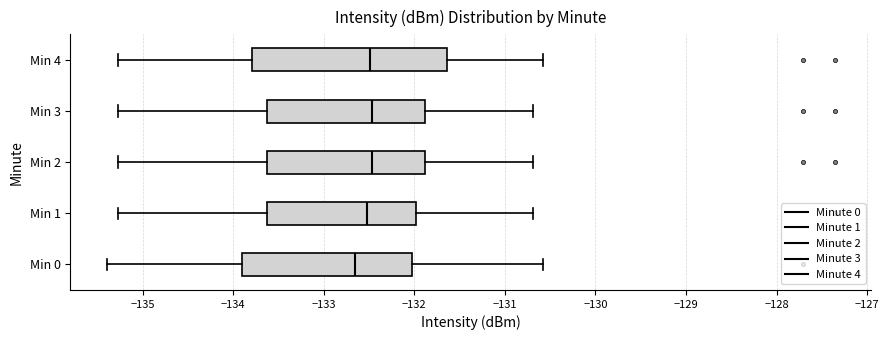

Which box's median line is the furthest to the left?

Min 0